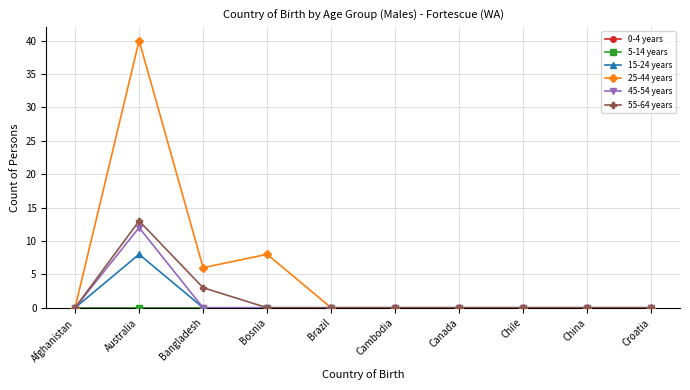

What position from the left is Croatia?

10